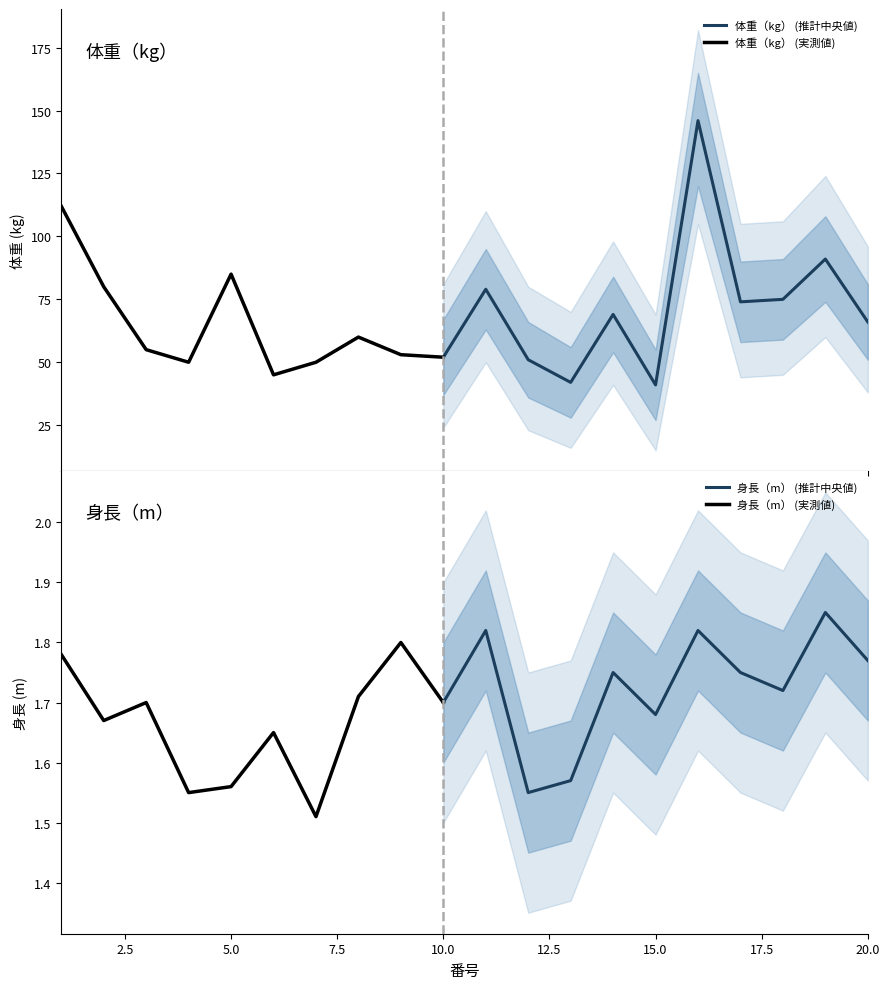

What are all the series names shown in the legend?

体重（kg）, 身長（m）